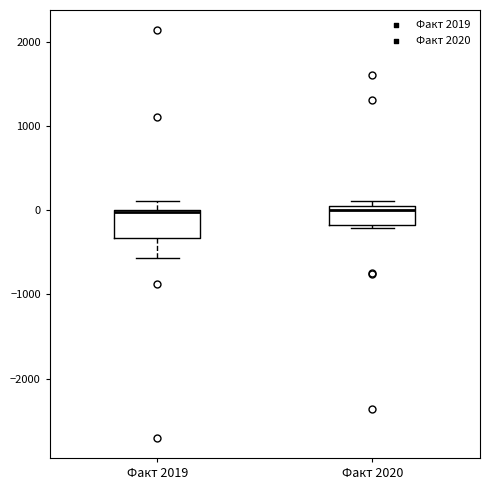

Reading left to right, transcribe this box plot: for each box, give where its median line is, the range the box spans, and where its two whiskers end, as read against the y-axis. The values are not printed on the chart, so give them approximately, as read against the axis.

Факт 2019: median 0 (drawn on the box's upper edge), box -300 to 0, whiskers -600 to 100
Факт 2020: median 0, box -200 to 100, whiskers -200 to 100 (just above the box's upper edge)